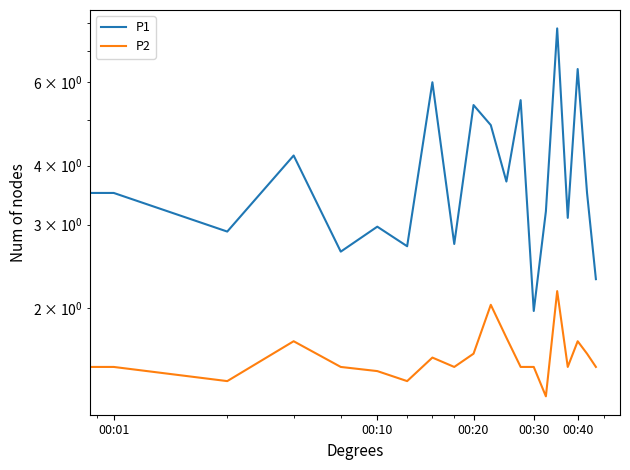

What is the greatest value displayed?

7.8